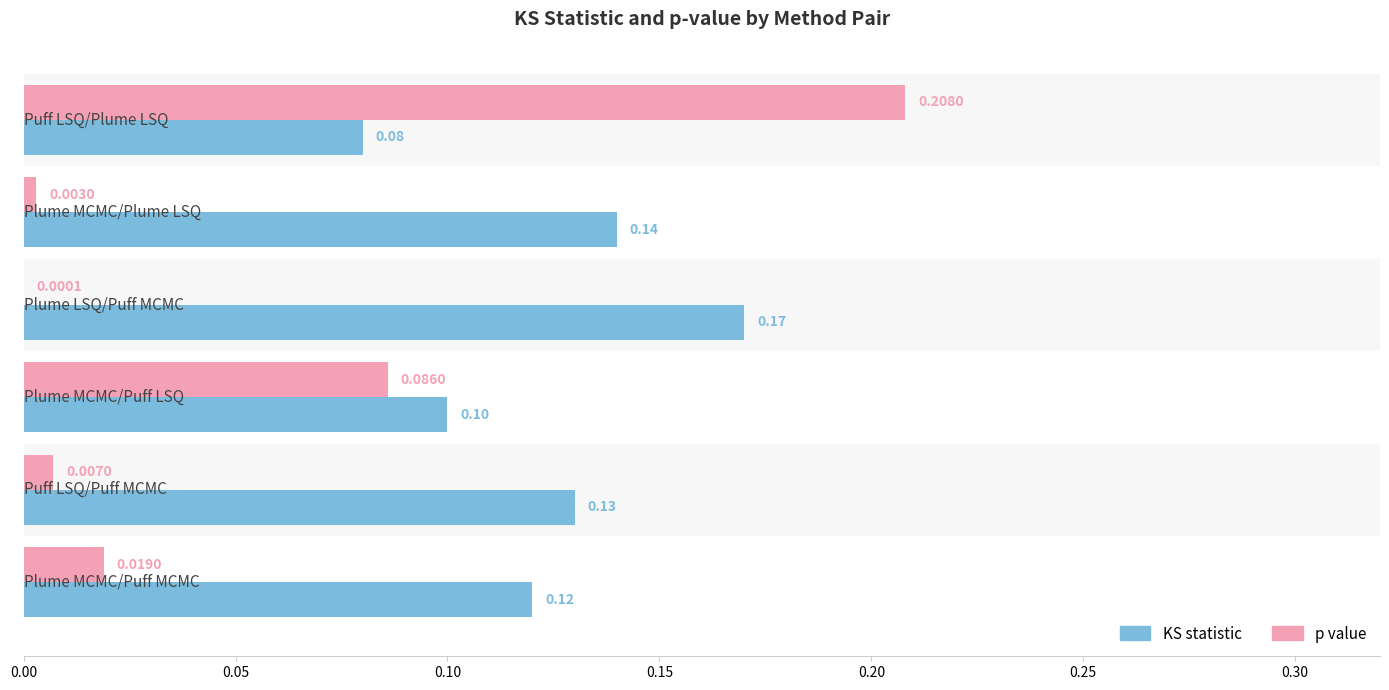

Which series has the largest total across all categories?

KS statistic